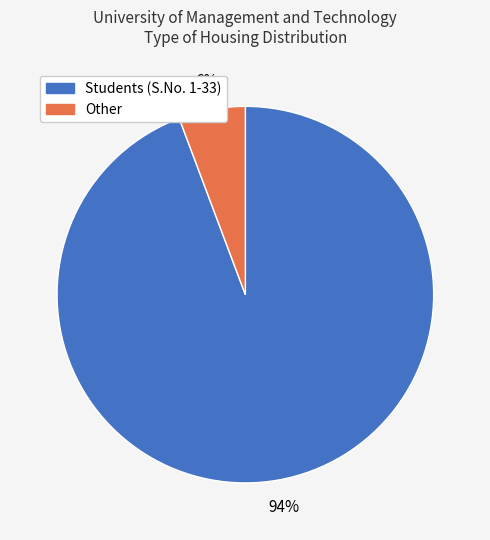

Is there a majority slice in this chart?

Yes